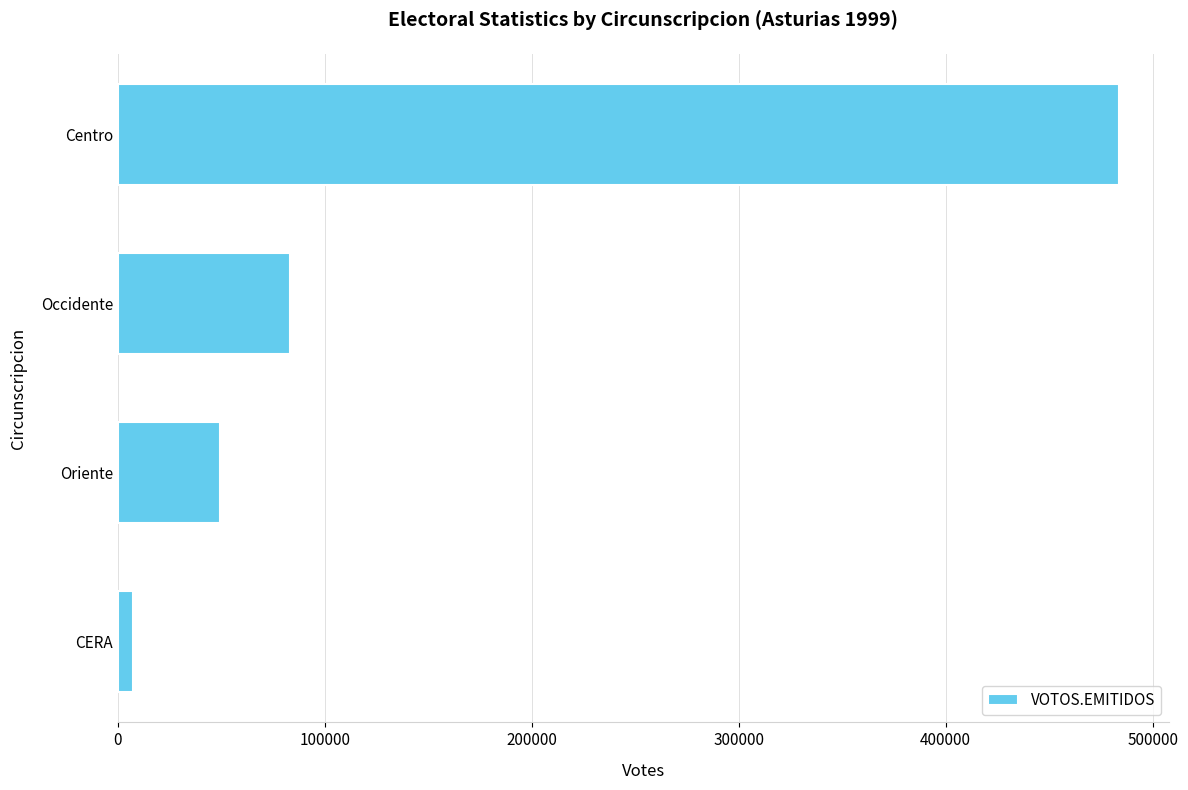

List the labels in order of value, smallest first.

CERA, Oriente, Occidente, Centro